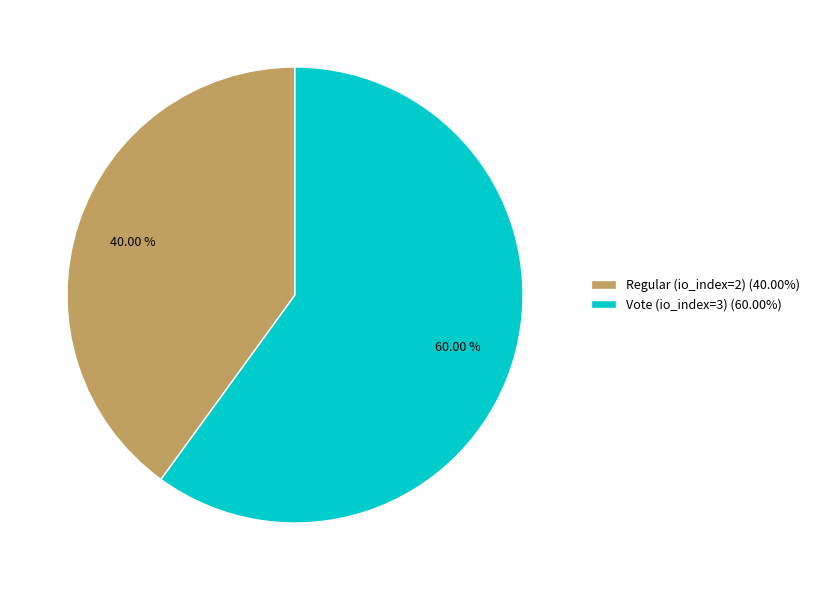

Count the number of slices in the pie.

2